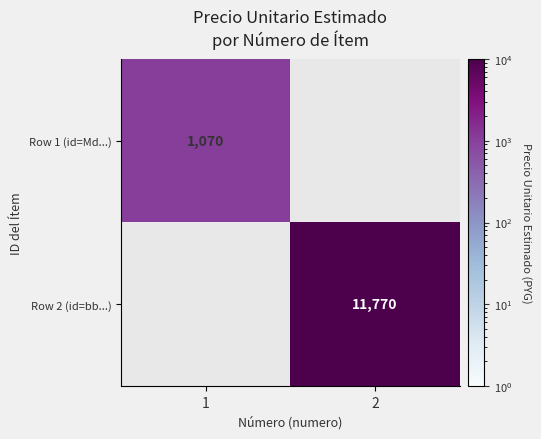

The value of Row 1 (id=Md...) at 1 is 343. True or false?

False